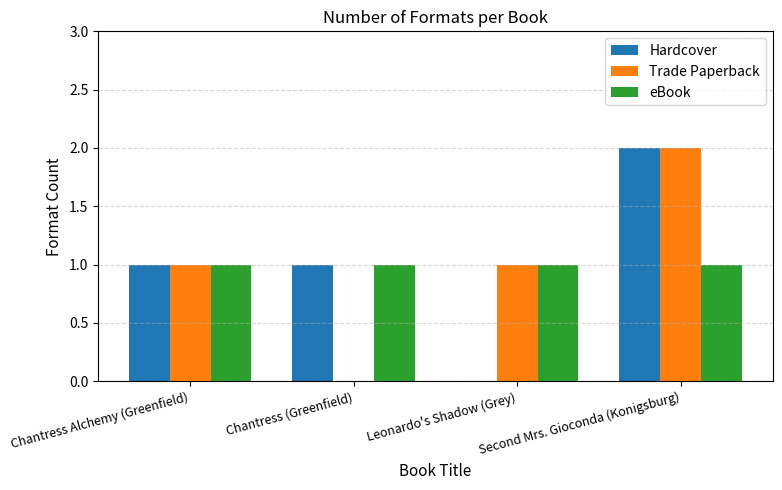

What is the sum of the Hardcover values at Second Mrs. Gioconda (Konigsburg) and Leonardo's Shadow (Grey)?

2